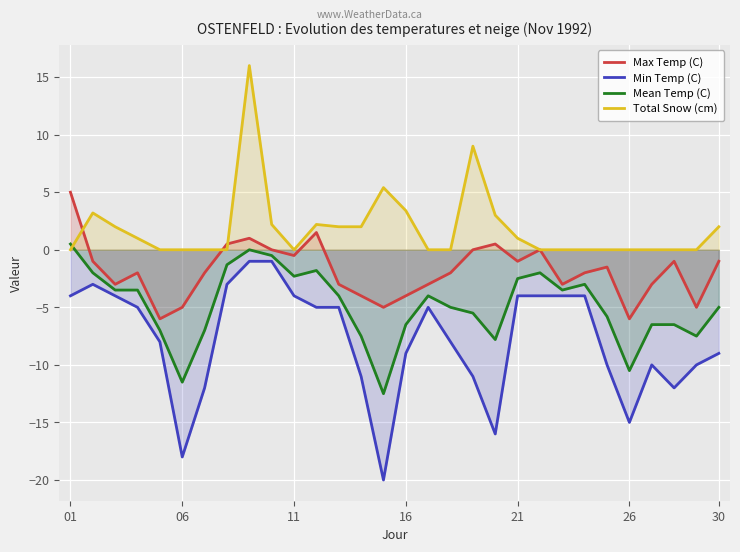

The Total Snow (cm) series shows 5.1 at 27. True or false?

False